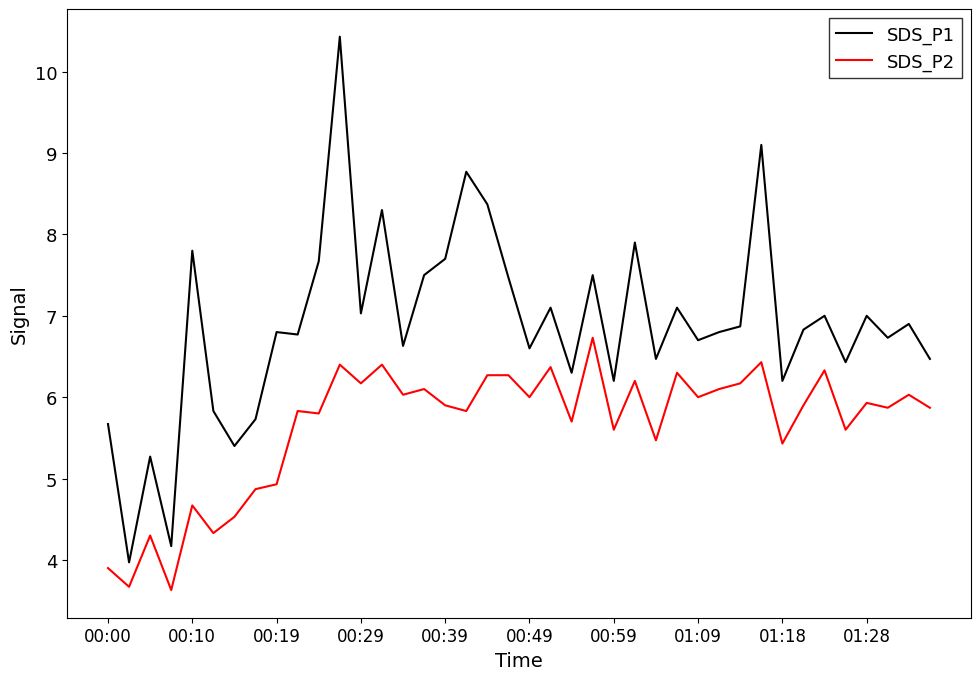

Rank the series by their average value, from lowest to highest.

SDS_P2, SDS_P1